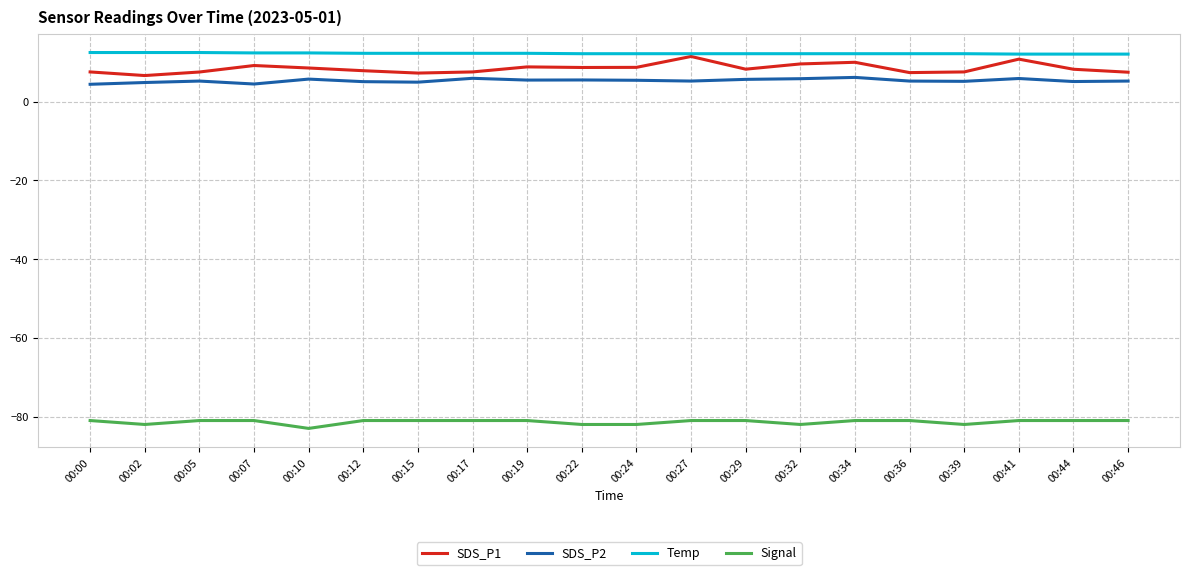

At 00:22, list the series in order from largest to smallest.

Temp, SDS_P1, SDS_P2, Signal